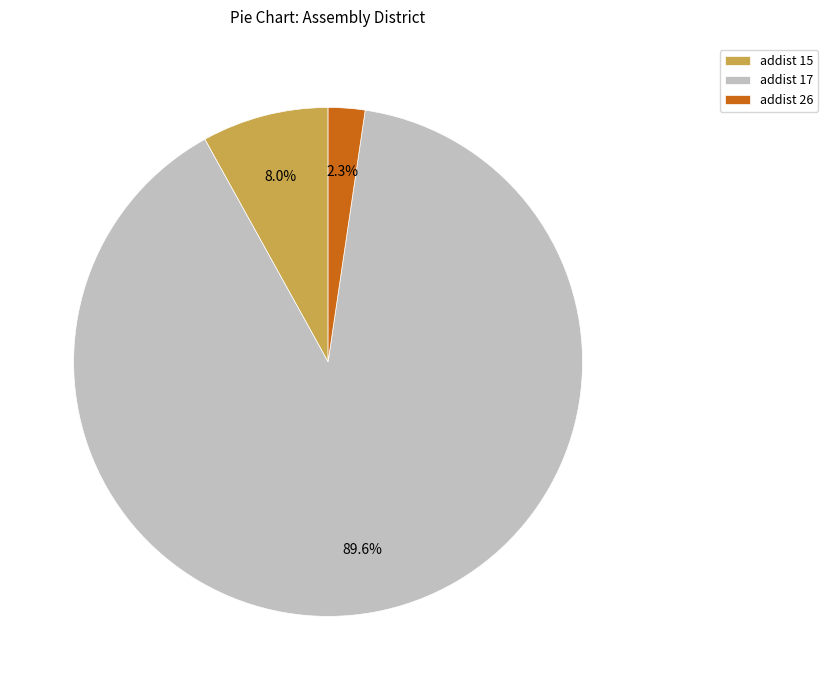

Which slice is the largest?

addist 17